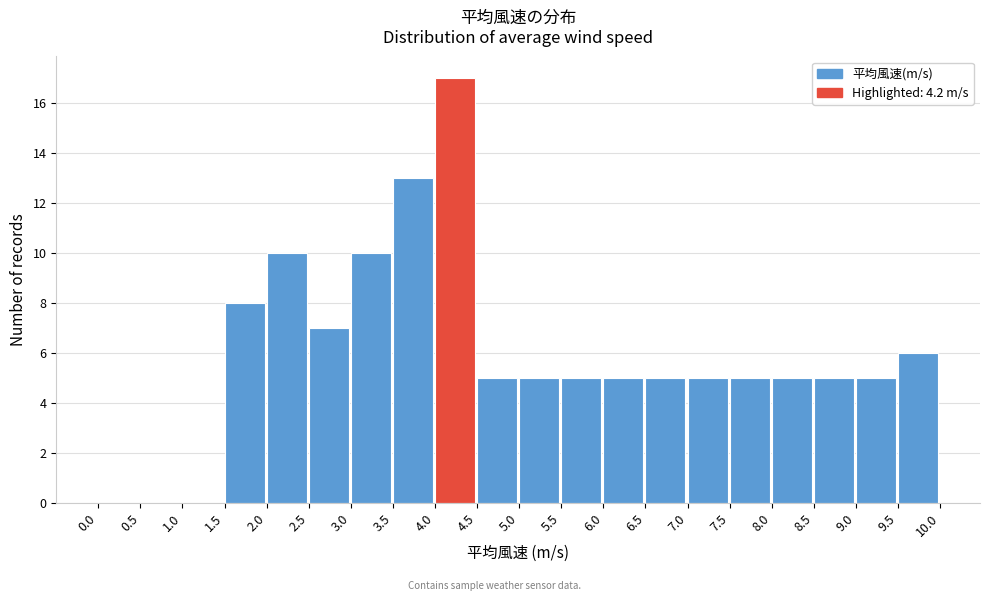

What is the height of the bar covering 2.0 to 2.5 on the x-axis? The values are not printed on the chart, so give them approximately, as read against the axis.

10